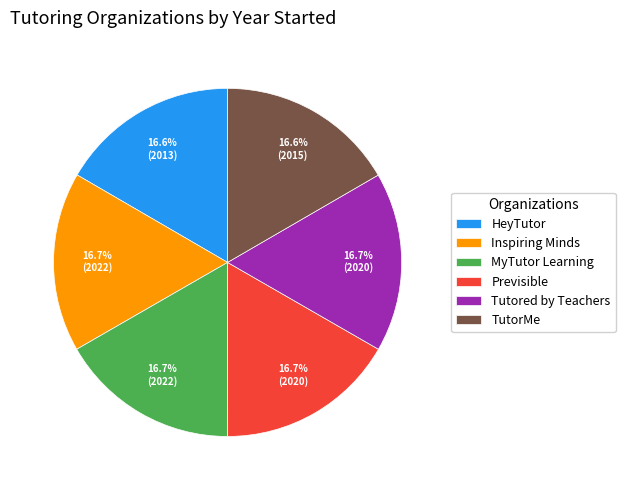

Count the number of slices in the pie.

6